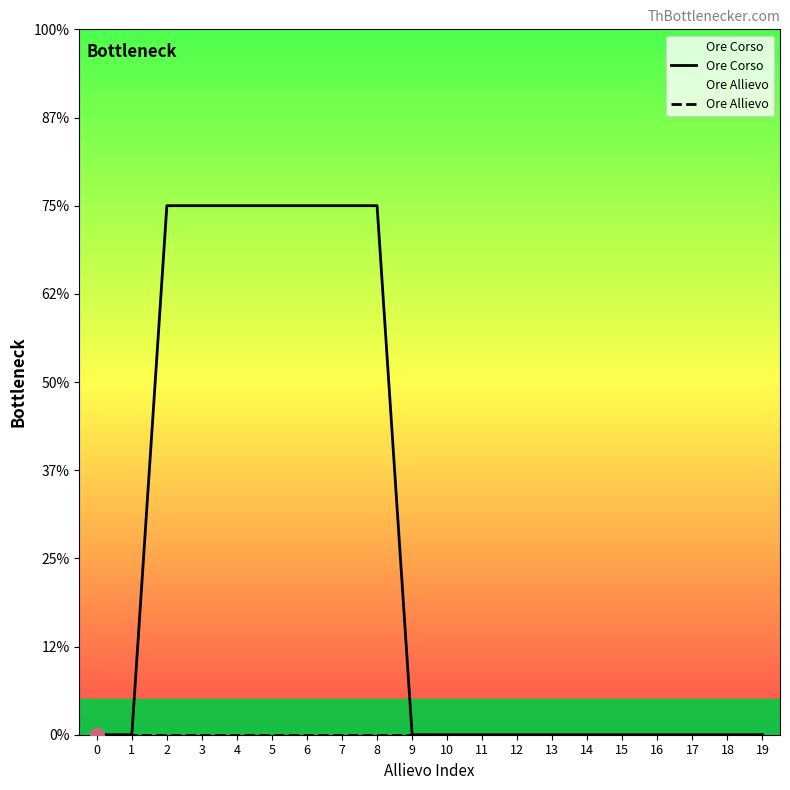

True or false: Ore Allievo has more than 2 points higher than both neighbors.

False